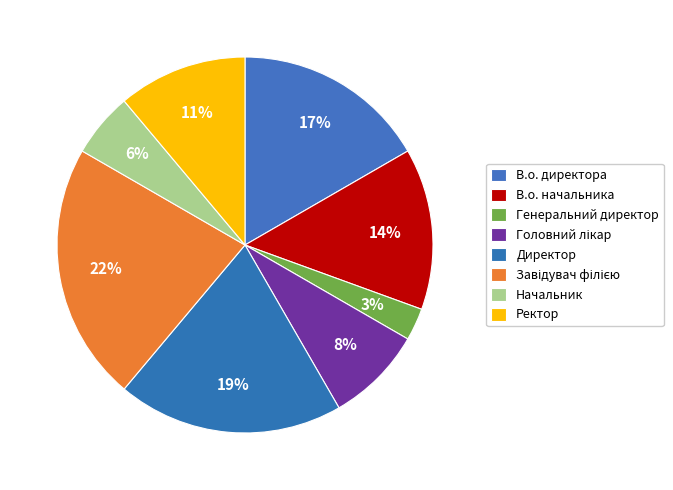

What portion of the pie excludes Головний лікар?

91.7%